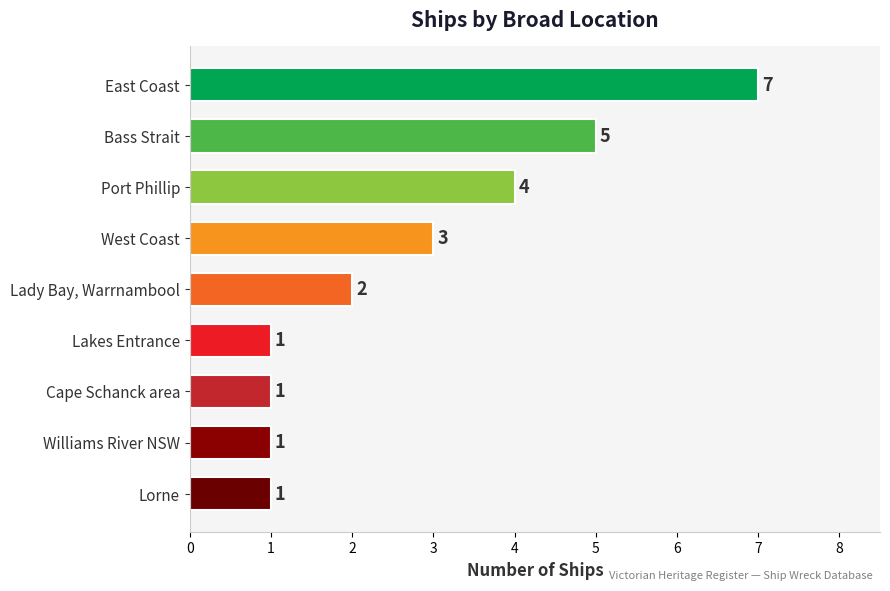

What is the change in value from Bass Strait to Lorne?

-4